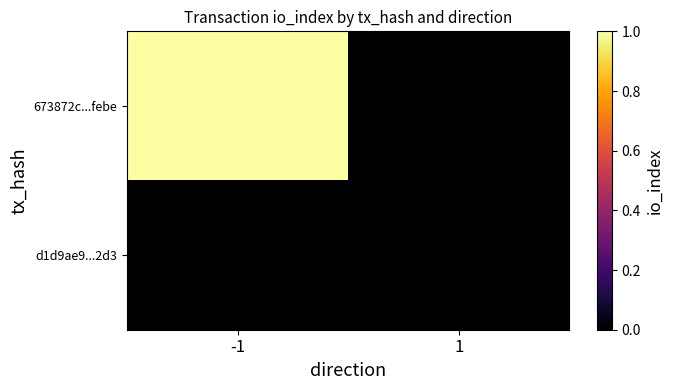

Reading left to right, what are all the values shown in this chart?

673872c...febe: -1=1	1=0
d1d9ae9...2d3: -1=0	1=0